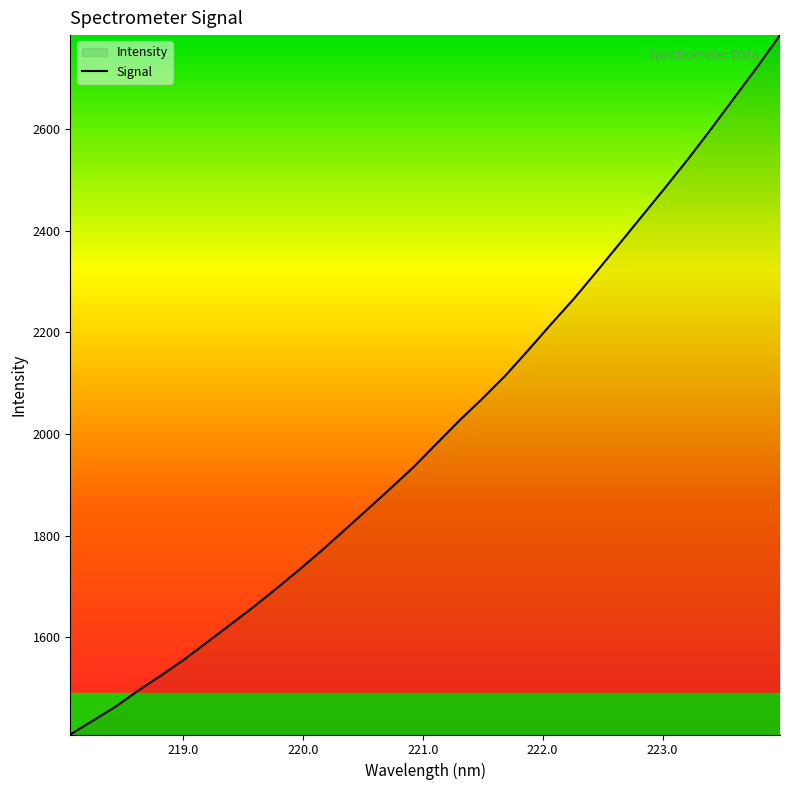

What is the greatest value displayed?

2784.4